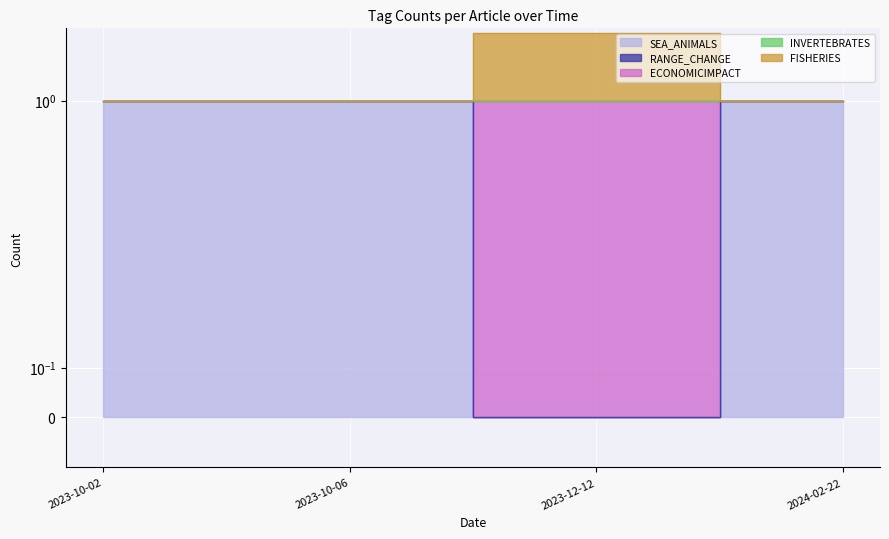

What position from the right is 2023-10-02?

4